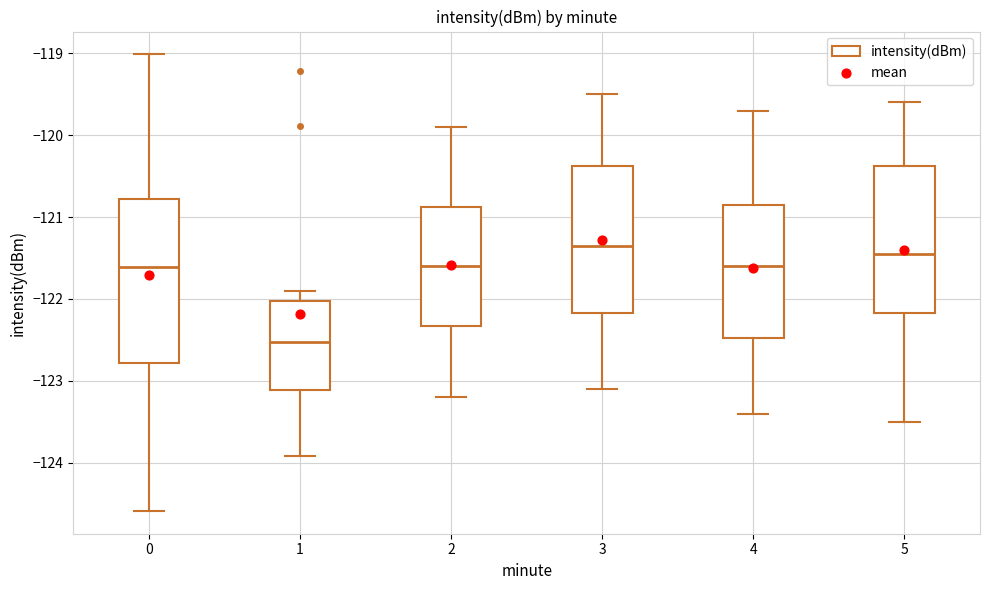

Reading left to right, read every box against the y-axis: the position of its median line, the range the box covers, and the ends of its whiskers. The values are not printed on the chart, so give them approximately, as read against the axis.

0: median -121.6, box -122.8 to -120.8, whiskers -124.6 to -119.0
1: median -122.5, box -123.1 to -122.0, whiskers -123.9 to -121.9
2: median -121.6, box -122.3 to -120.9, whiskers -123.2 to -119.9
3: median -121.3, box -122.2 to -120.4, whiskers -123.1 to -119.5
4: median -121.6, box -122.5 to -120.8, whiskers -123.4 to -119.7
5: median -121.4, box -122.2 to -120.4, whiskers -123.5 to -119.6